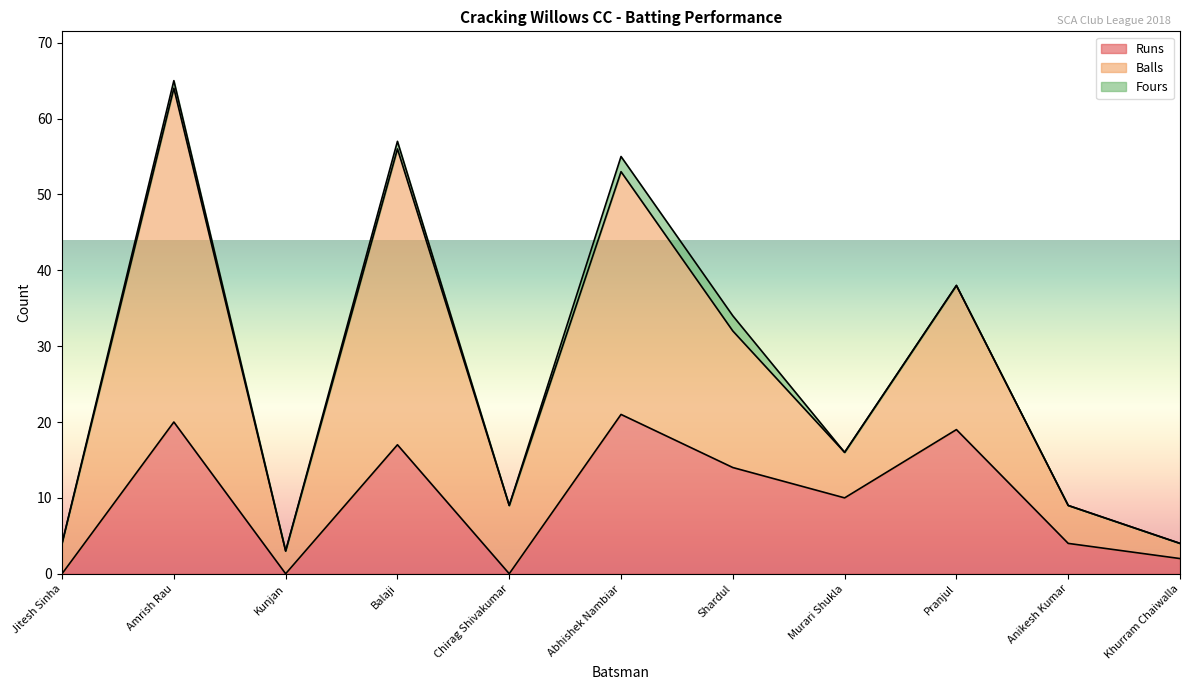

Does the chart have visible grid lines?

No